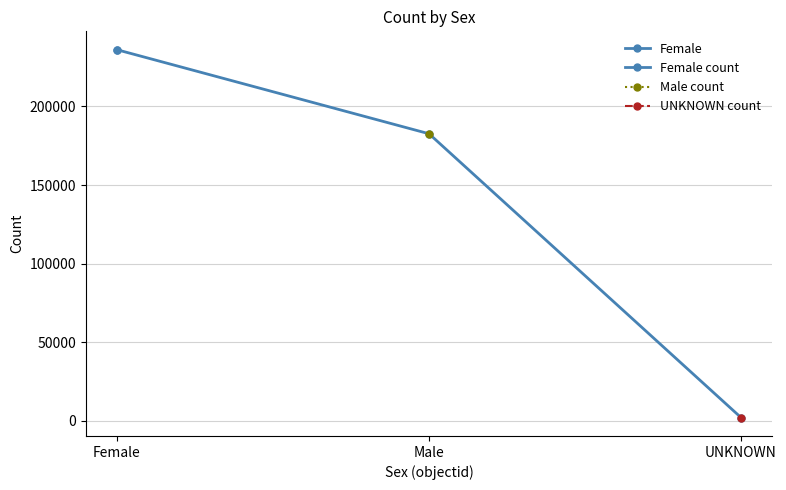

What is the change in value from Female to UNKNOWN?

-234187